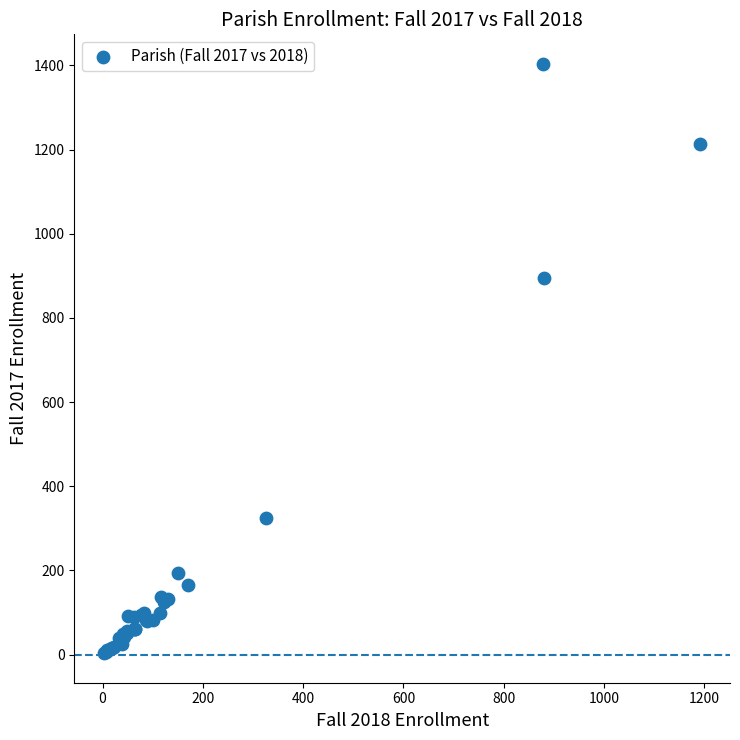

What Y value in the scatter plot is closest to 703?

895